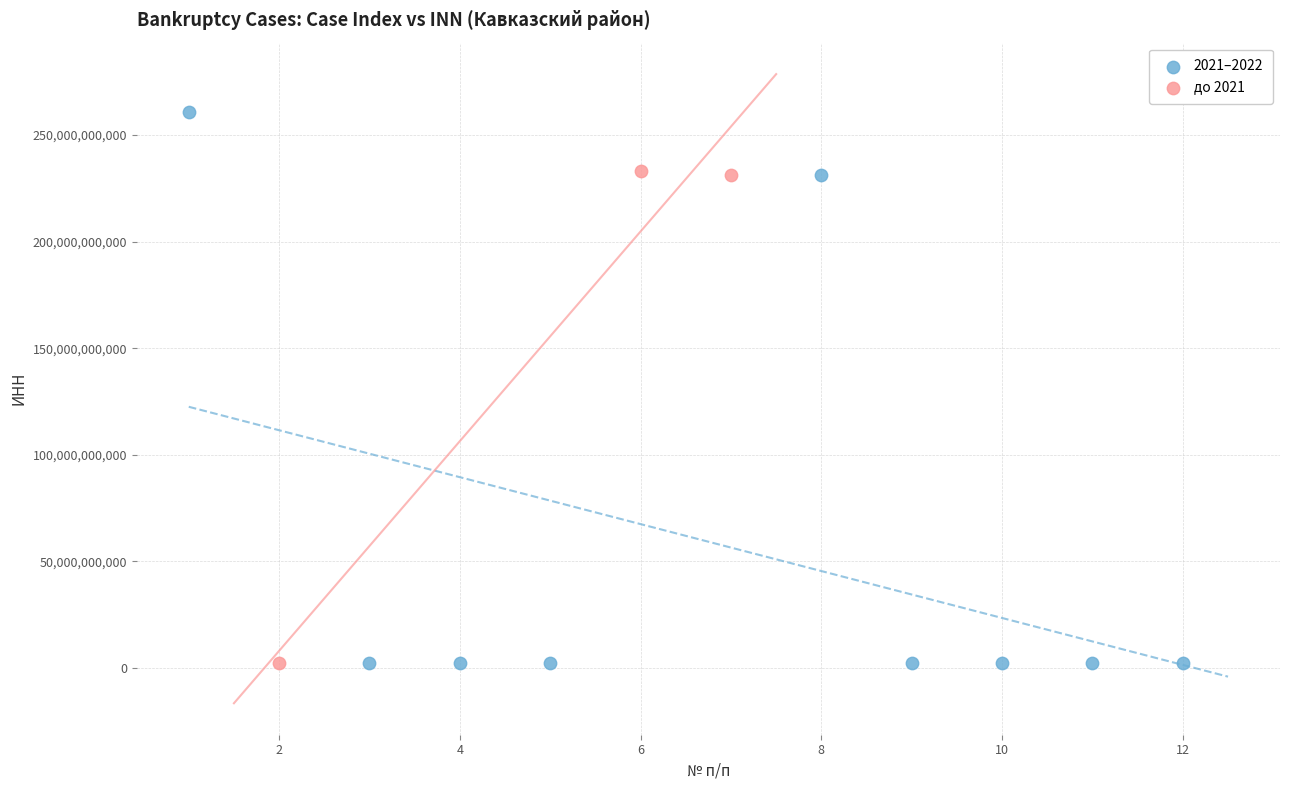

Which series has the largest Y range (max minus min)?

2021–2022